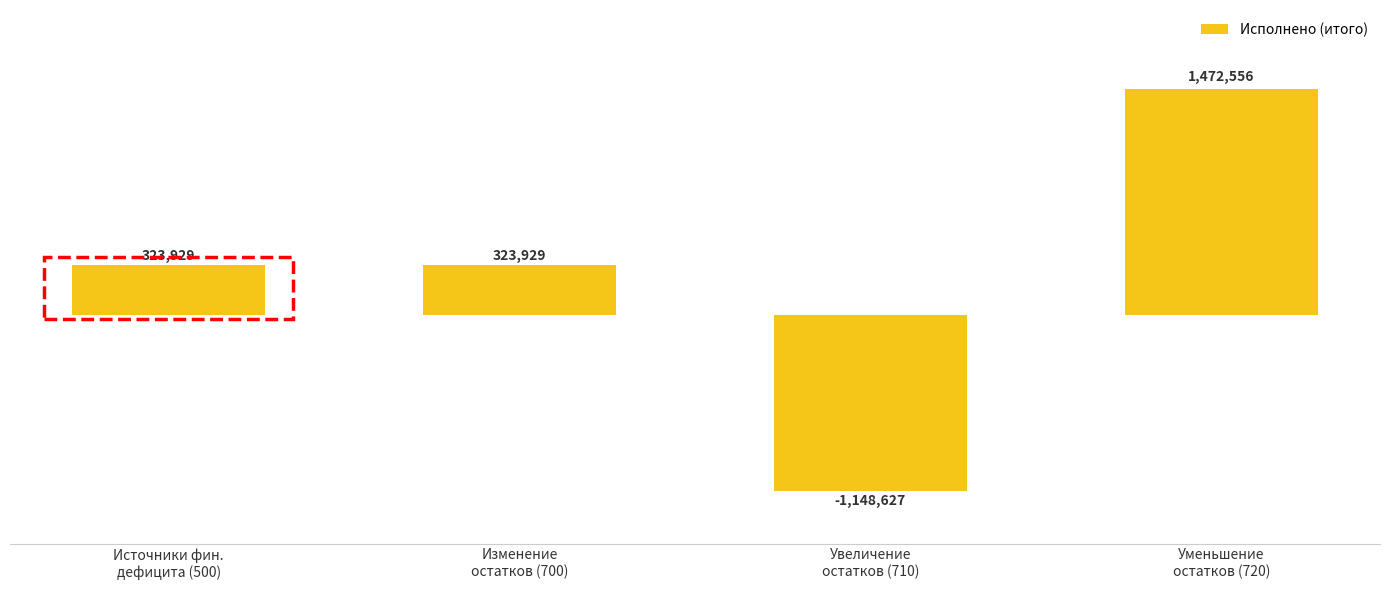

Does the chart contain any negative values?

Yes